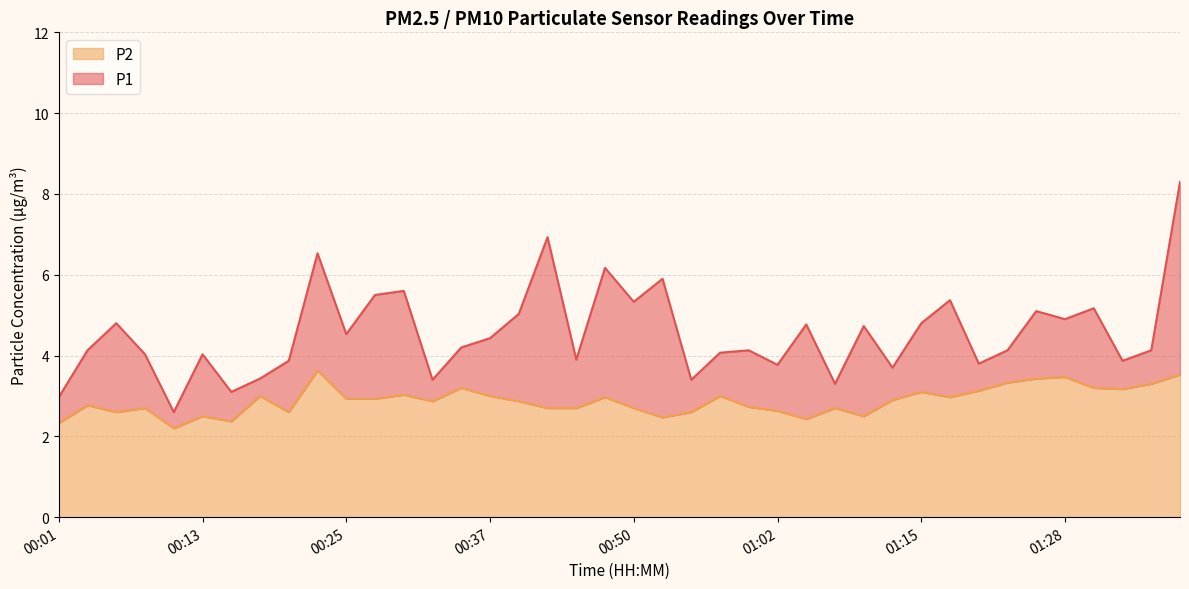

How many interior local peaks does the P1 series have?

13